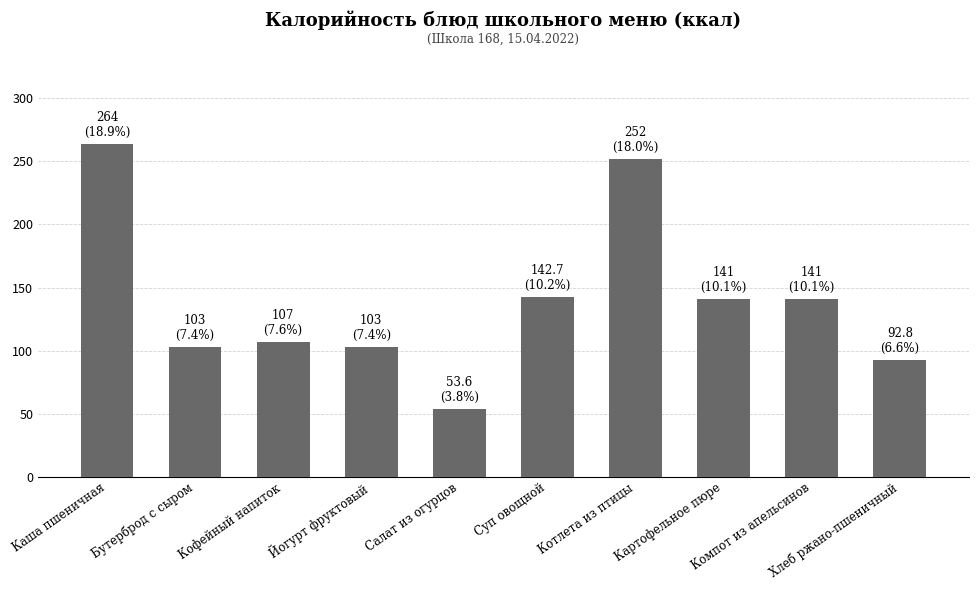

What is the difference between the maximum and minimum values?

210.4